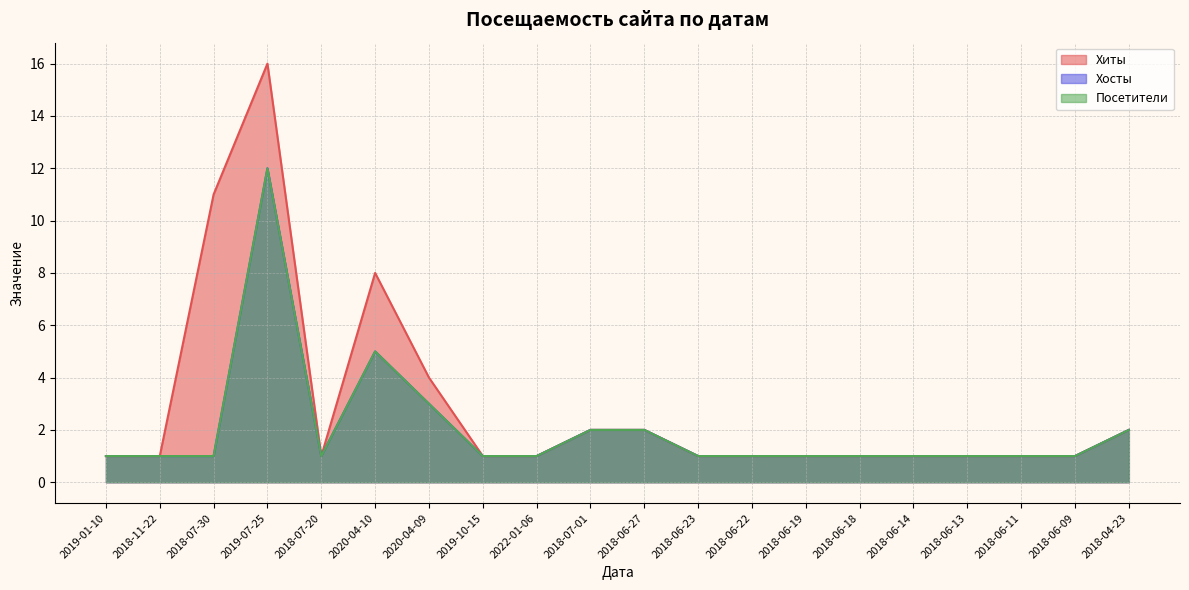

Reading left to right, list all the values displayed in this chart.

Хиты: 1	1	11	16	1	8	4	1	1	2	2	1	1	1	1	1	1	1	1	2
Хосты: 1	1	1	12	1	5	3	1	1	2	2	1	1	1	1	1	1	1	1	2
Посетители: 1	1	1	12	1	5	3	1	1	2	2	1	1	1	1	1	1	1	1	2